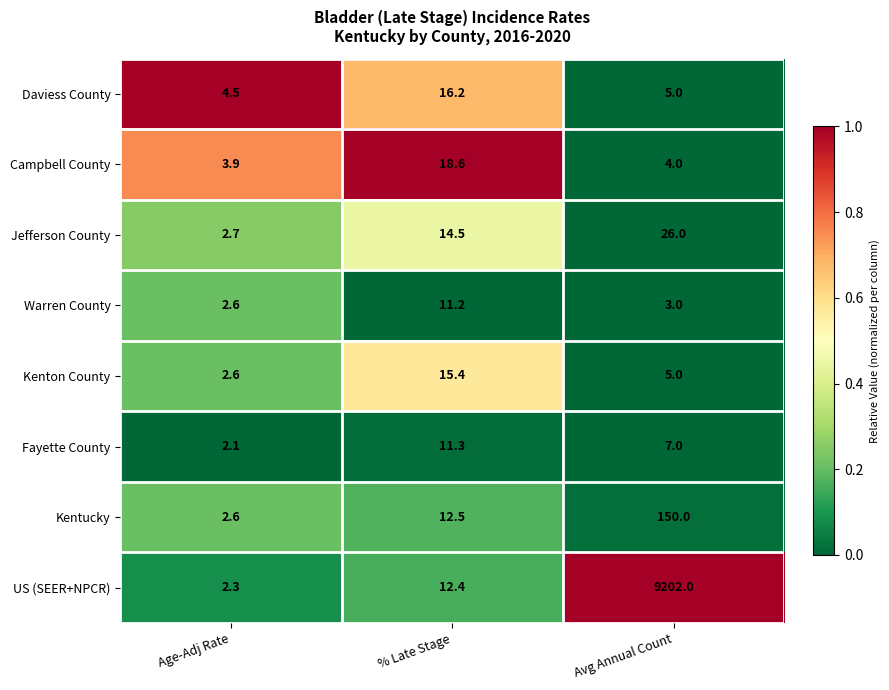

Reading left to right, list all the values displayed in this chart.

Daviess County: Age-Adj Rate=4.5	% Late Stage=16.2	Avg Annual Count=5.0
Campbell County: Age-Adj Rate=3.9	% Late Stage=18.6	Avg Annual Count=4.0
Jefferson County: Age-Adj Rate=2.7	% Late Stage=14.5	Avg Annual Count=26.0
Warren County: Age-Adj Rate=2.6	% Late Stage=11.2	Avg Annual Count=3.0
Kenton County: Age-Adj Rate=2.6	% Late Stage=15.4	Avg Annual Count=5.0
Fayette County: Age-Adj Rate=2.1	% Late Stage=11.3	Avg Annual Count=7.0
Kentucky: Age-Adj Rate=2.6	% Late Stage=12.5	Avg Annual Count=150.0
US (SEER+NPCR): Age-Adj Rate=2.3	% Late Stage=12.4	Avg Annual Count=9202.0